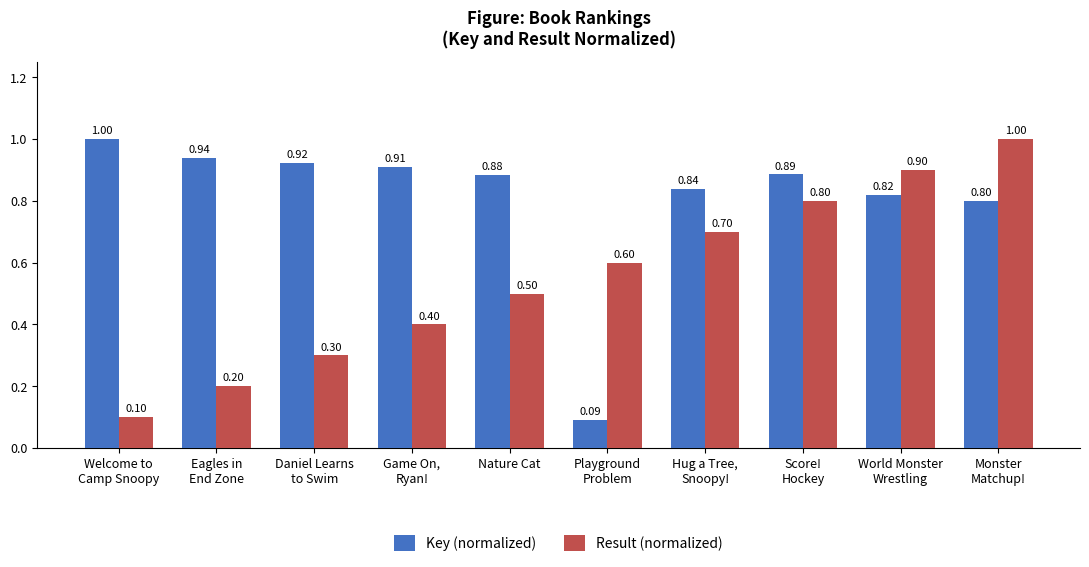

Which label corresponds to the smallest value in the chart?

Playground
Problem